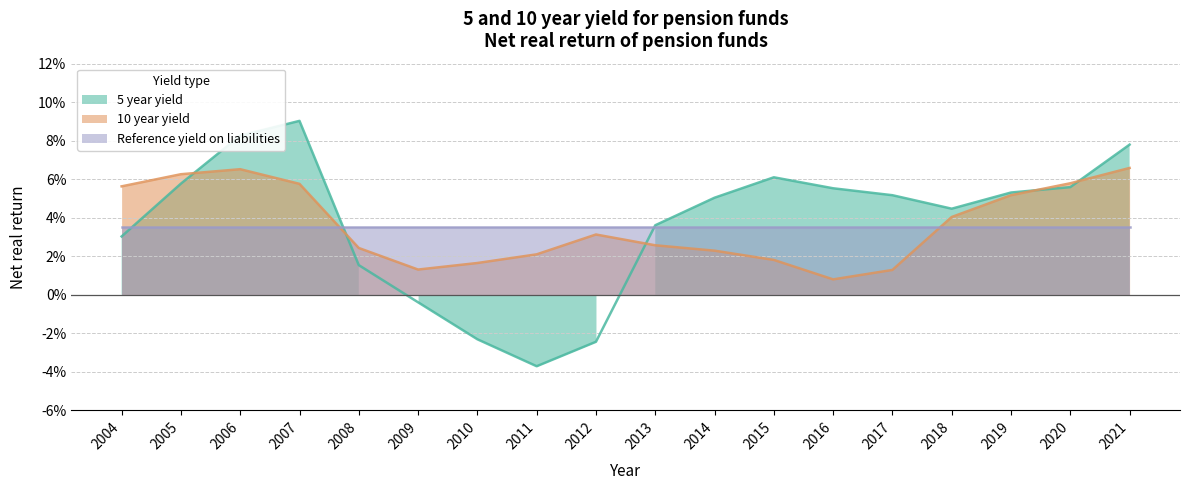

Which series has the widest spread of values?

5 year yield